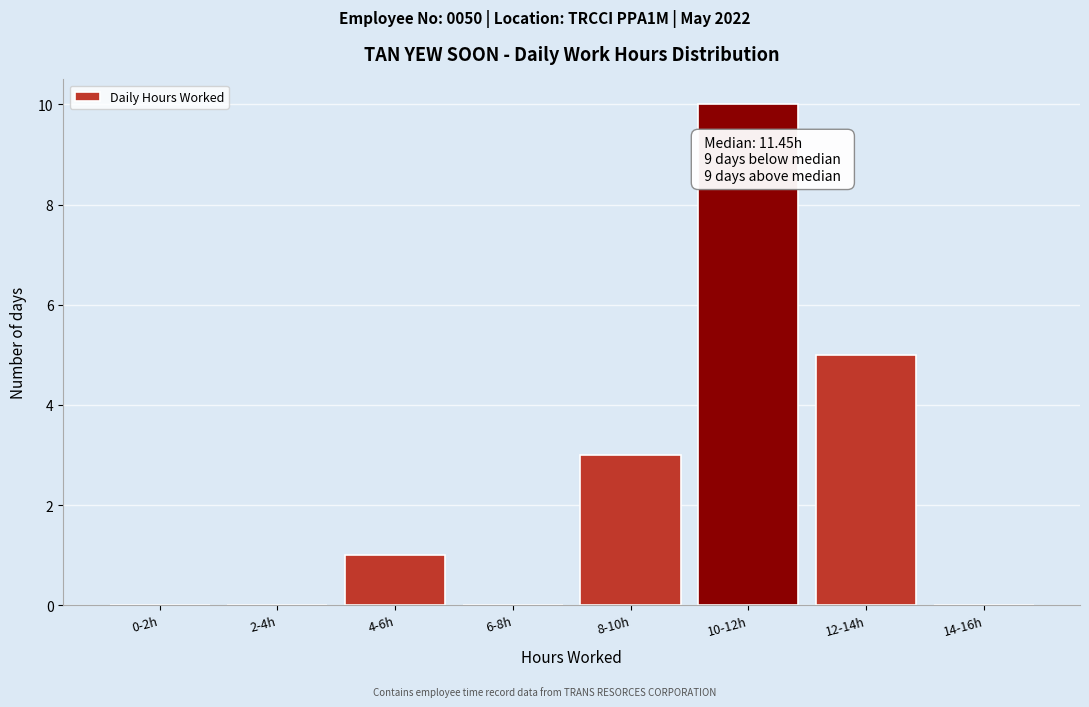

Reading right to left, extract all data points from this chart.

14-16h=0	12-14h=5	10-12h=10	8-10h=3	6-8h=0	4-6h=1	2-4h=0	0-2h=0